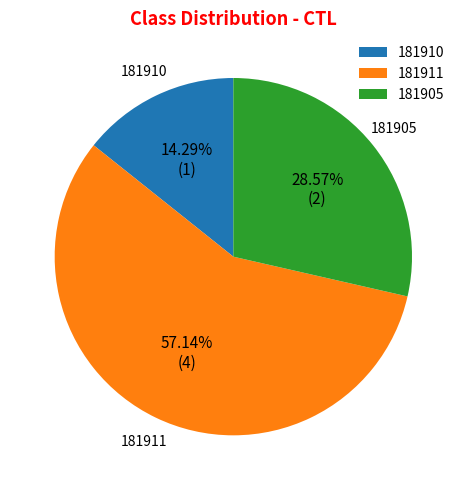

How many segments does this pie chart have?

3